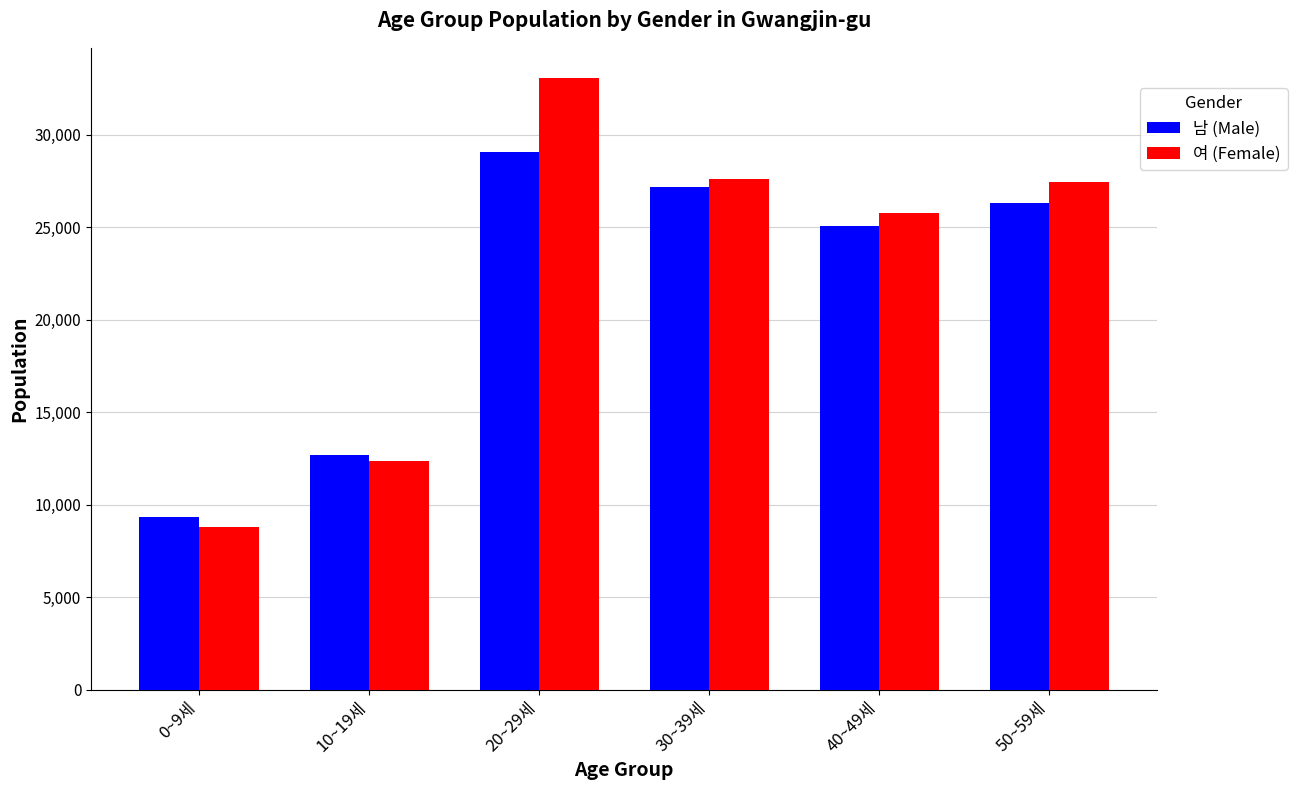

True or false: 여 (Female) has a value of 25770 at 40~49세.

True